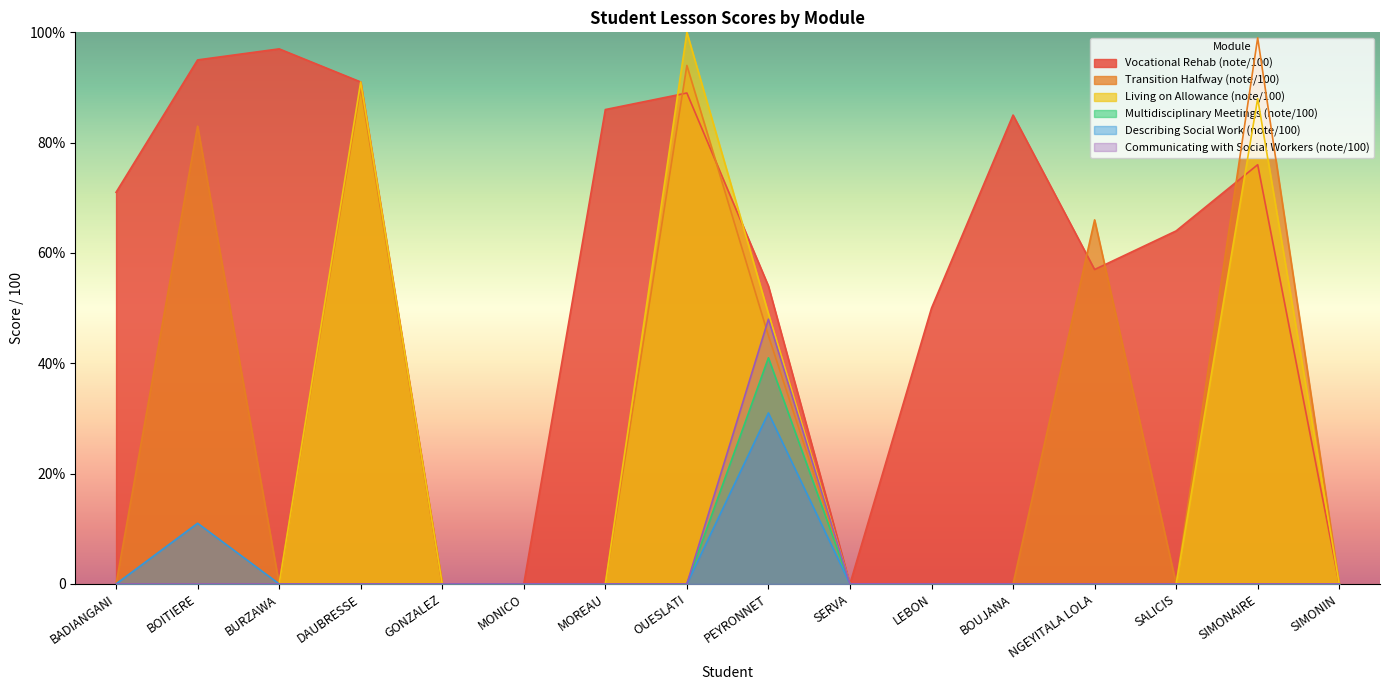

How many lines are shown in the chart?

6